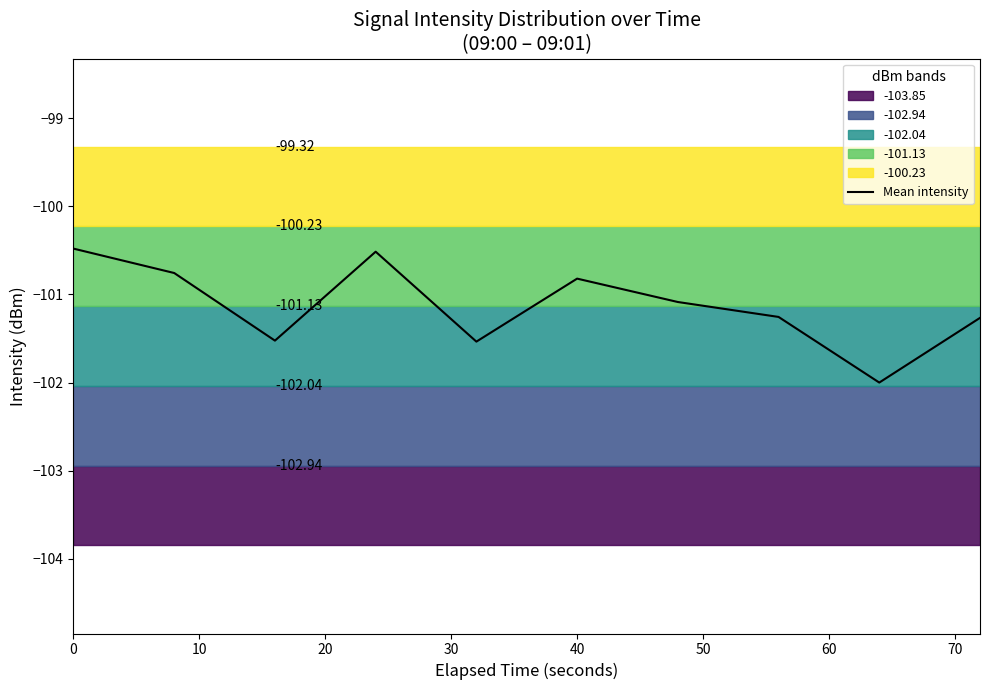

What is the value of the 5th point from the left?

-101.5